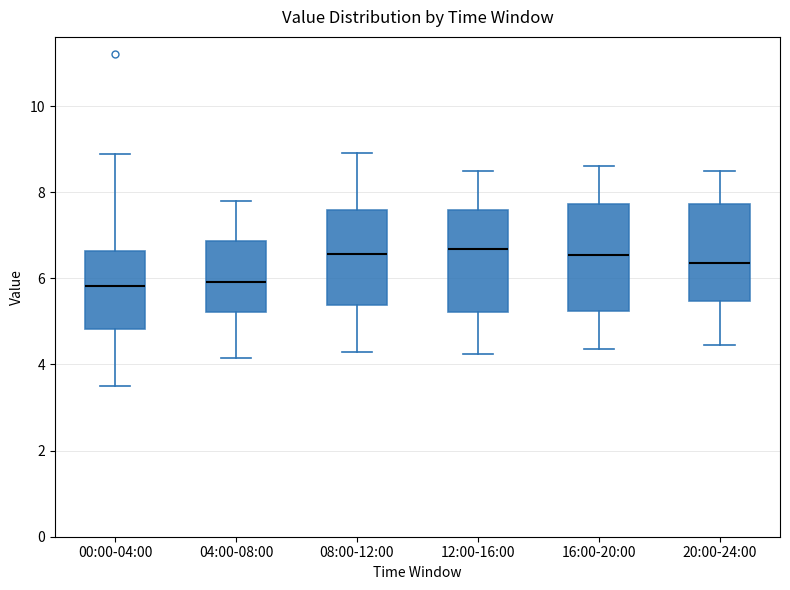

Reading left to right, transcribe this box plot: for each box, give where its median line is, the range the box spans, and where its two whiskers end, as read against the y-axis. The values are not printed on the chart, so give them approximately, as read against the axis.

00:00-04:00: median 5.8, box 4.8 to 6.6, whiskers 3.6 to 8.8
04:00-08:00: median 6.0, box 5.2 to 6.8, whiskers 4.2 to 7.8
08:00-12:00: median 6.6, box 5.4 to 7.6, whiskers 4.4 to 9.0
12:00-16:00: median 6.6, box 5.2 to 7.6, whiskers 4.2 to 8.6
16:00-20:00: median 6.6, box 5.2 to 7.8, whiskers 4.4 to 8.6
20:00-24:00: median 6.4, box 5.4 to 7.8, whiskers 4.4 to 8.6